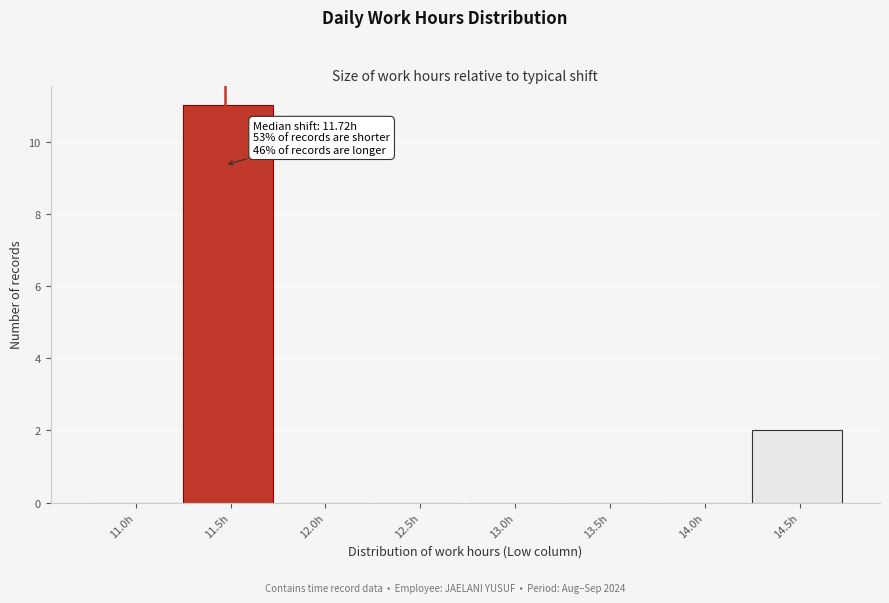

Where is the data nearest to the value 5?

14.5h